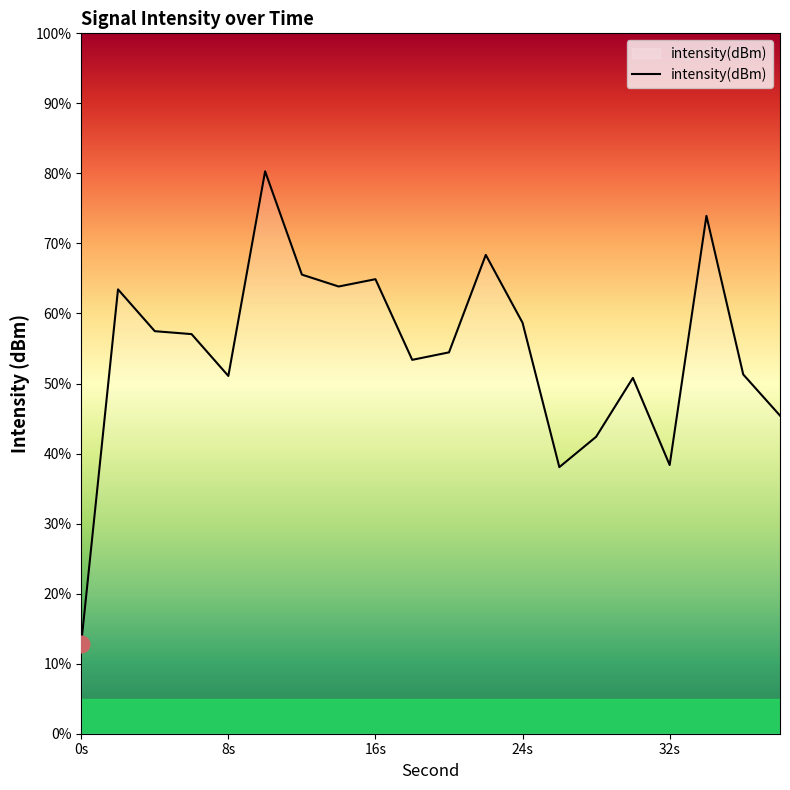

What is the difference between the maximum and minimum values?

67.4